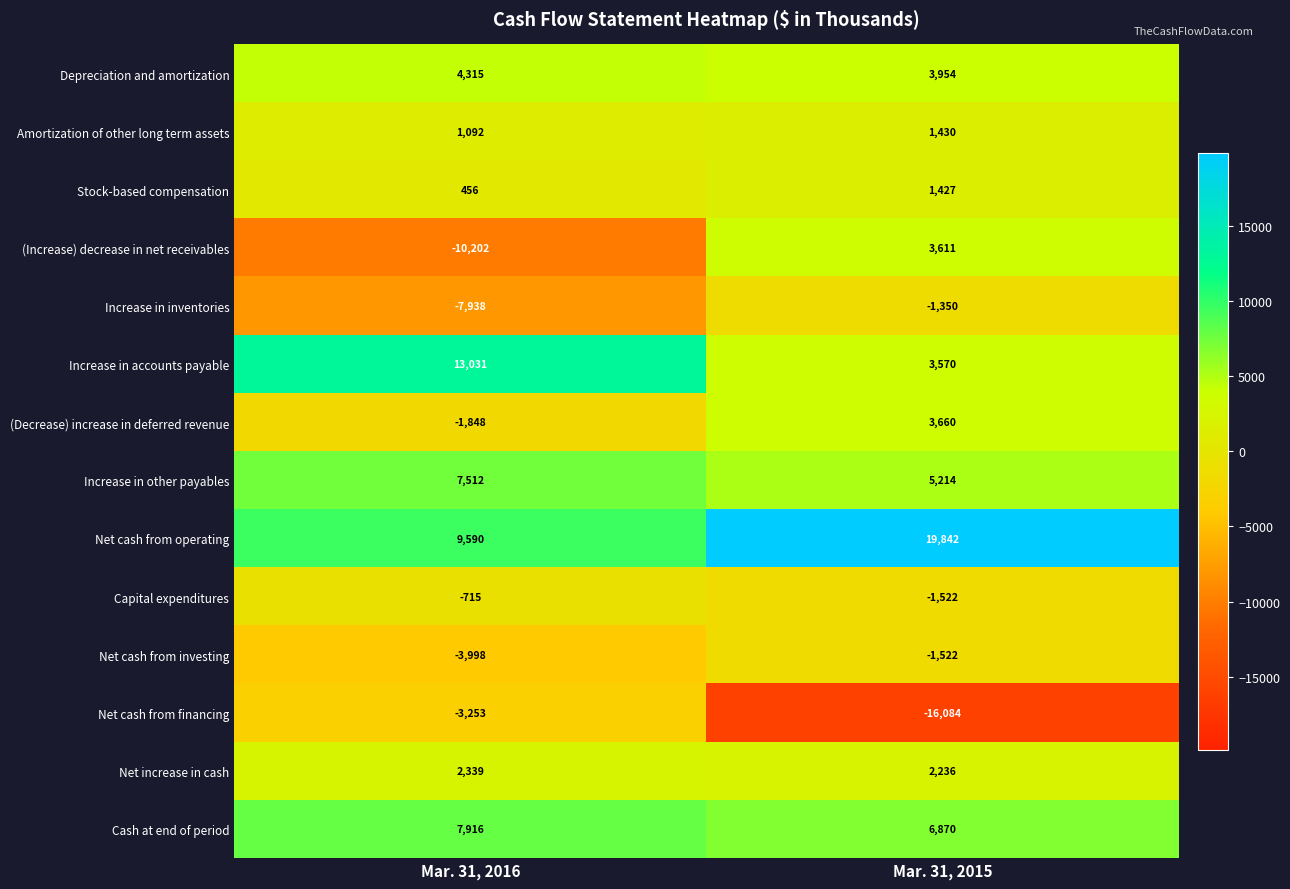

How many data points does each series have?

2